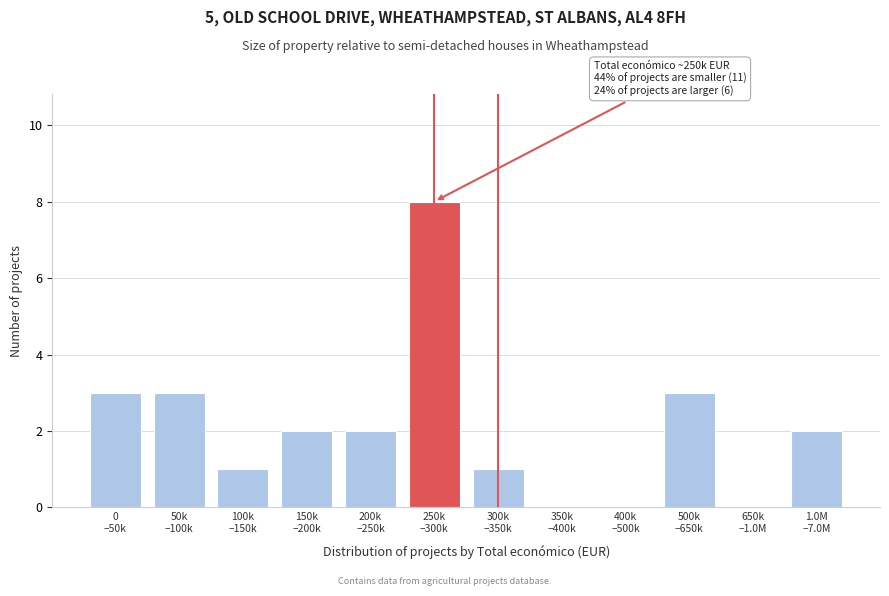

What is the maximum value shown in the chart?

8